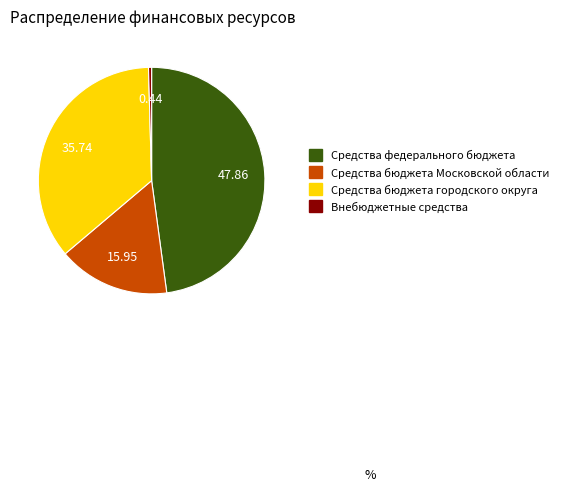

How many segments does this pie chart have?

4